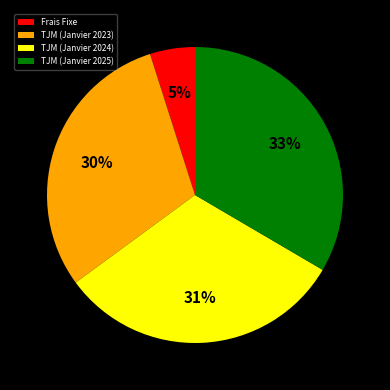

To the nearest percent, what is the average slice percentage?

25%